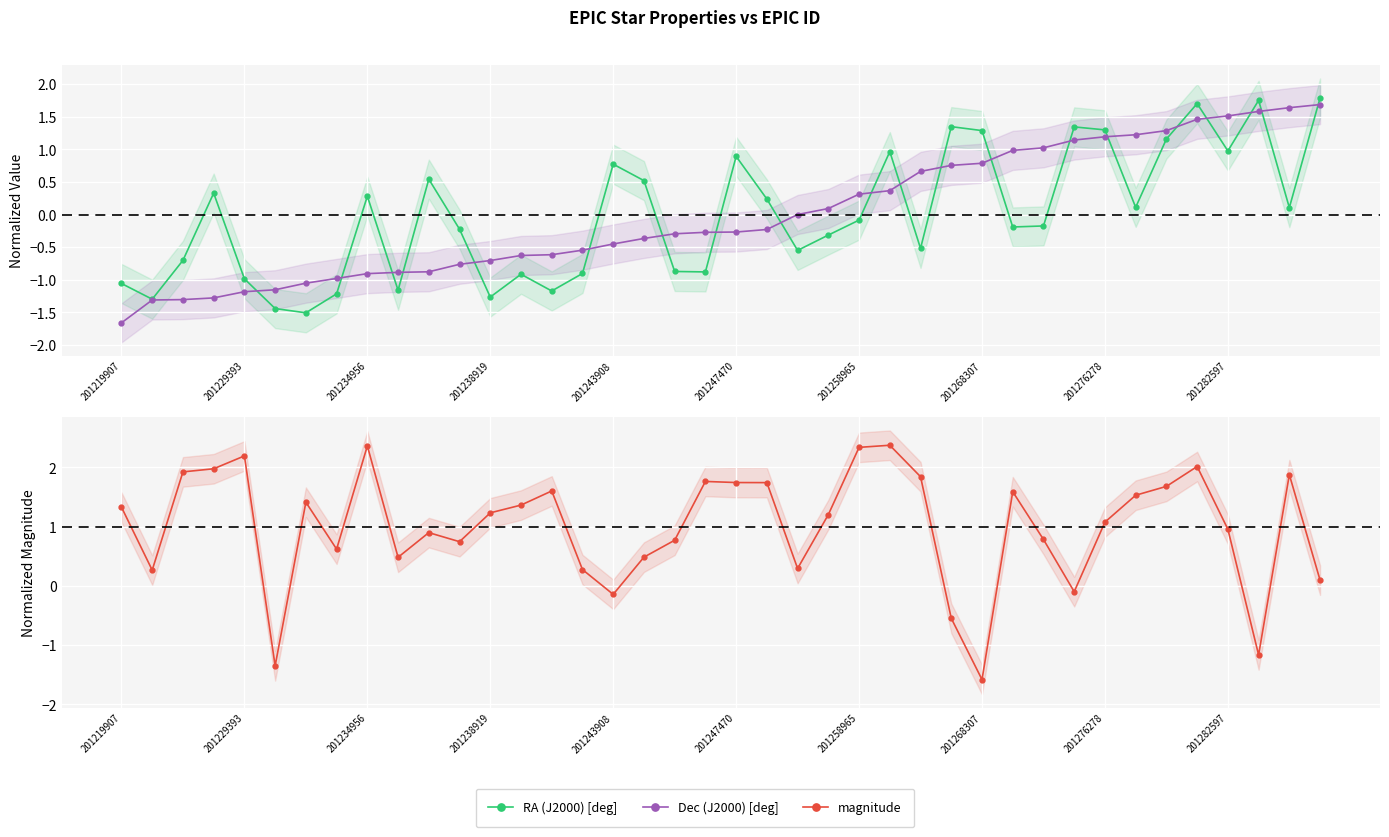

How many times do Dec (J2000) [deg] and magnitude cross each other?

9